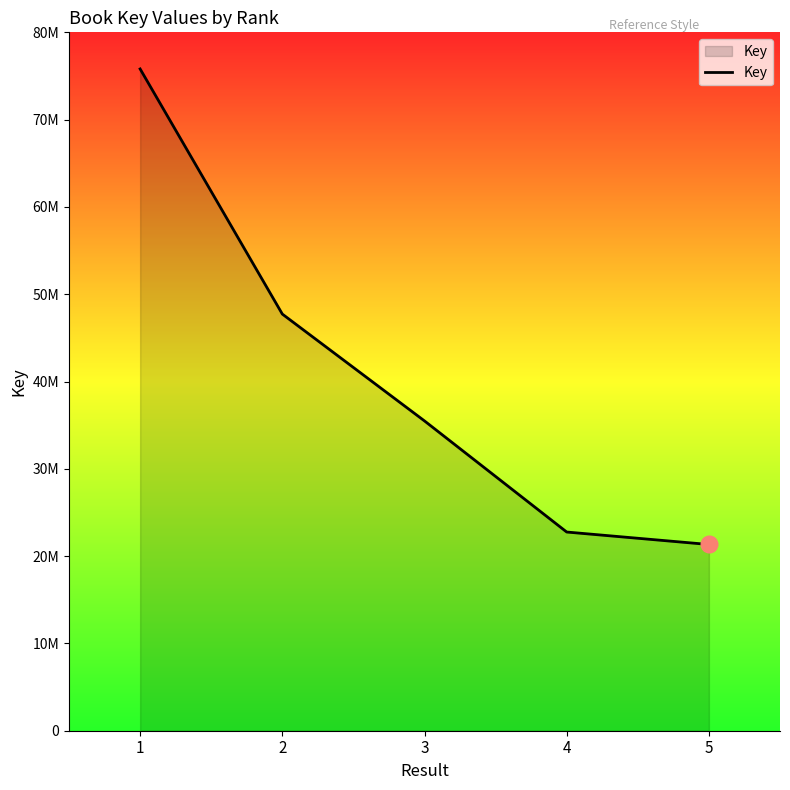

What is the minimum value shown in the chart?

21331898